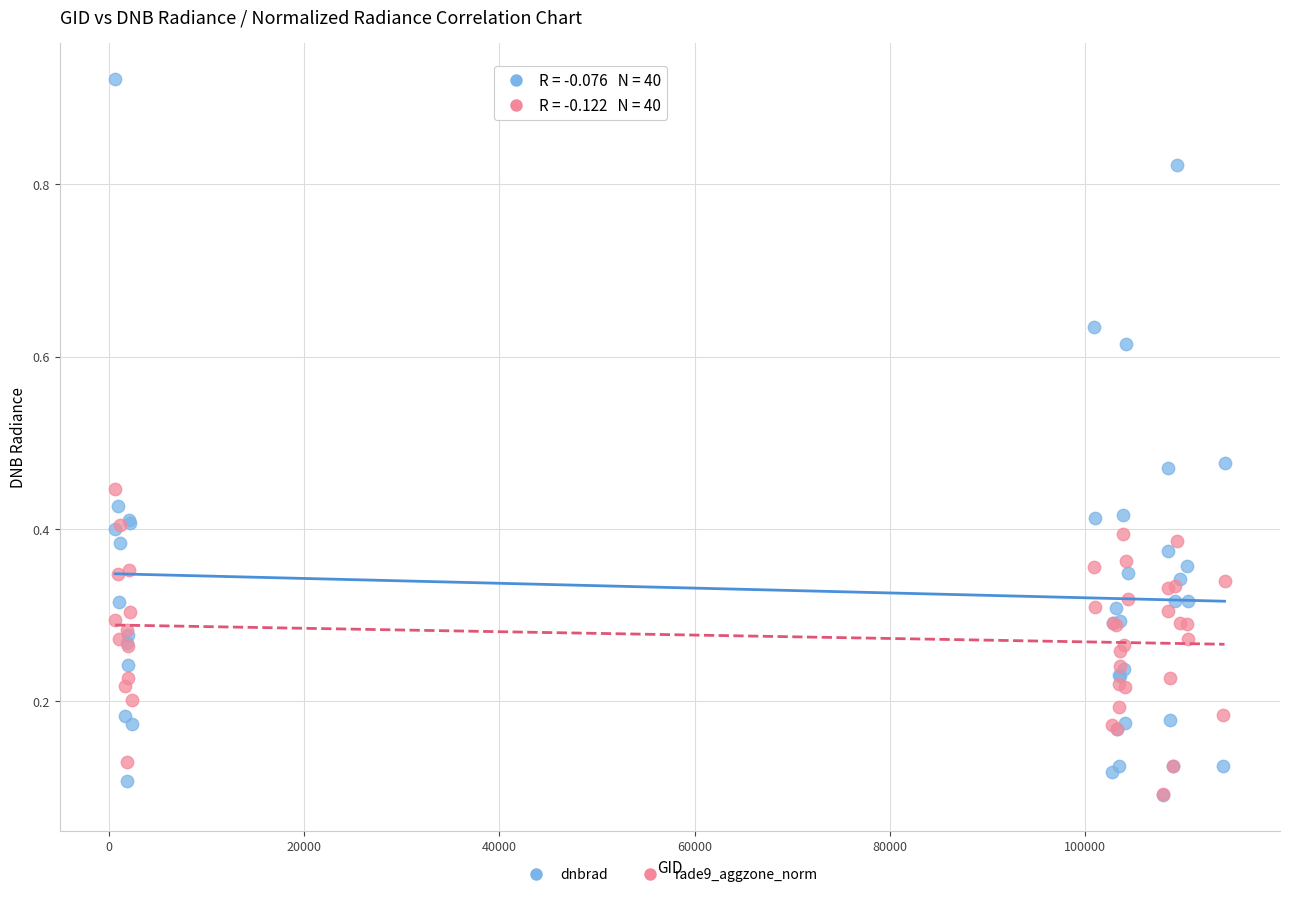

Which series reaches the maximum Y coordinate?

dnbrad